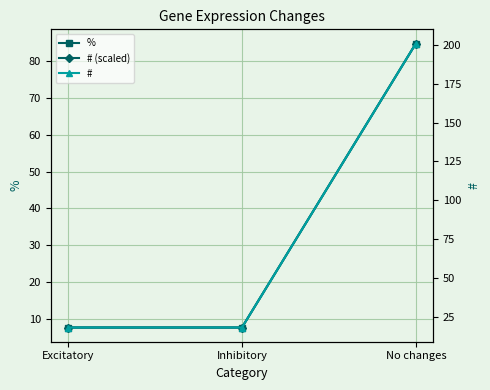

Rank the categories by % value from highest to lowest.

No changes, Excitatory, Inhibitory